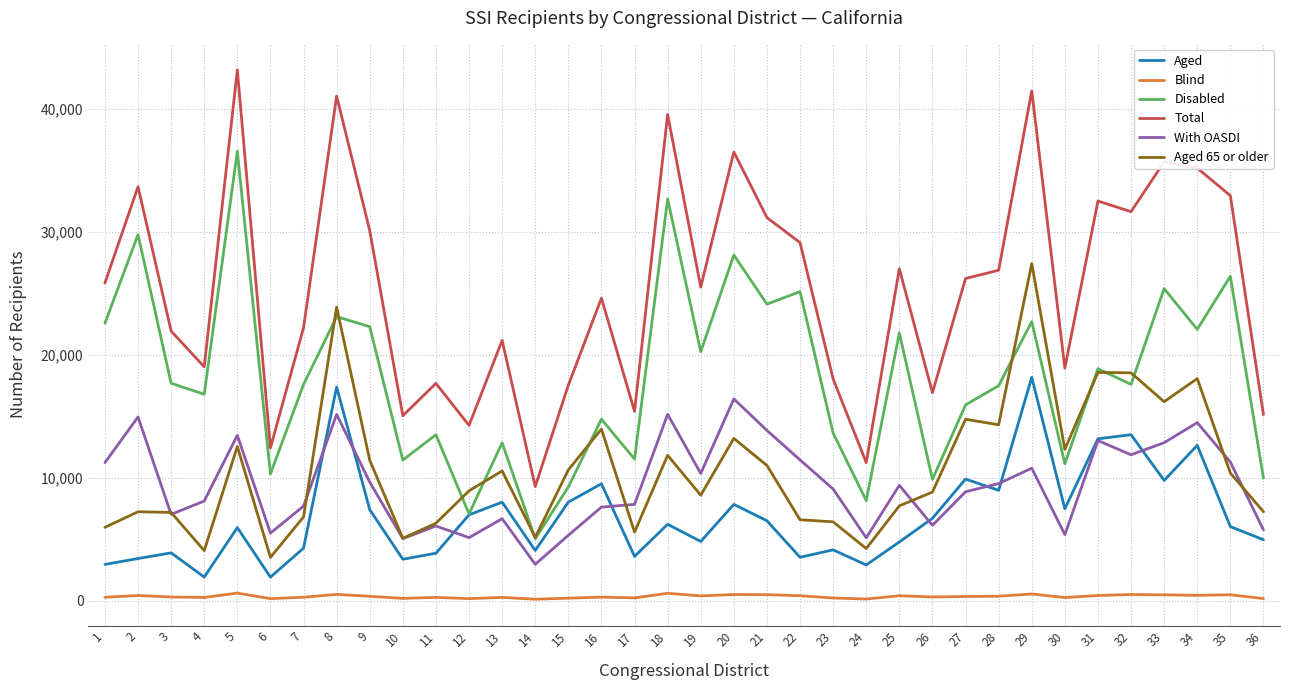

The value of With OASDI at 5 is 22221. True or false?

False